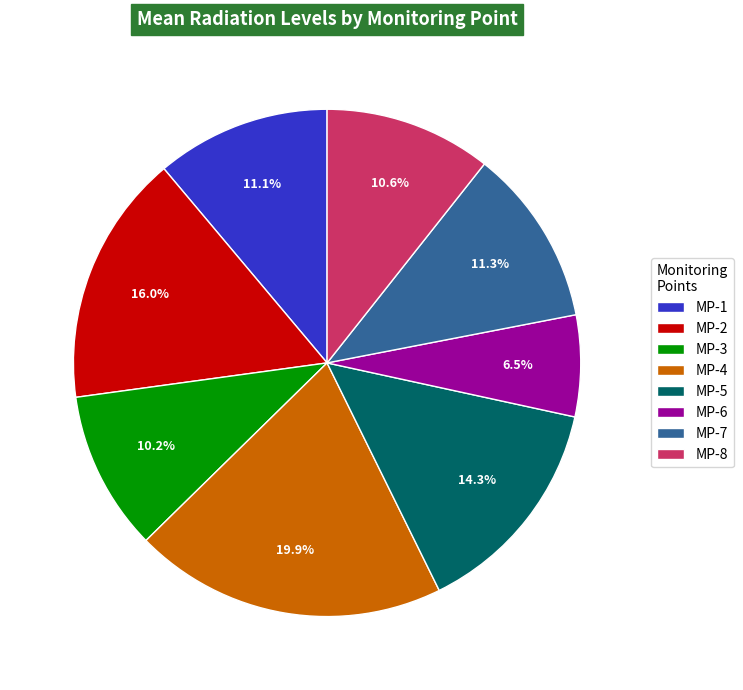

To the nearest percent, what is the difference between the MP-4 and MP-1 slice percentages?

9%